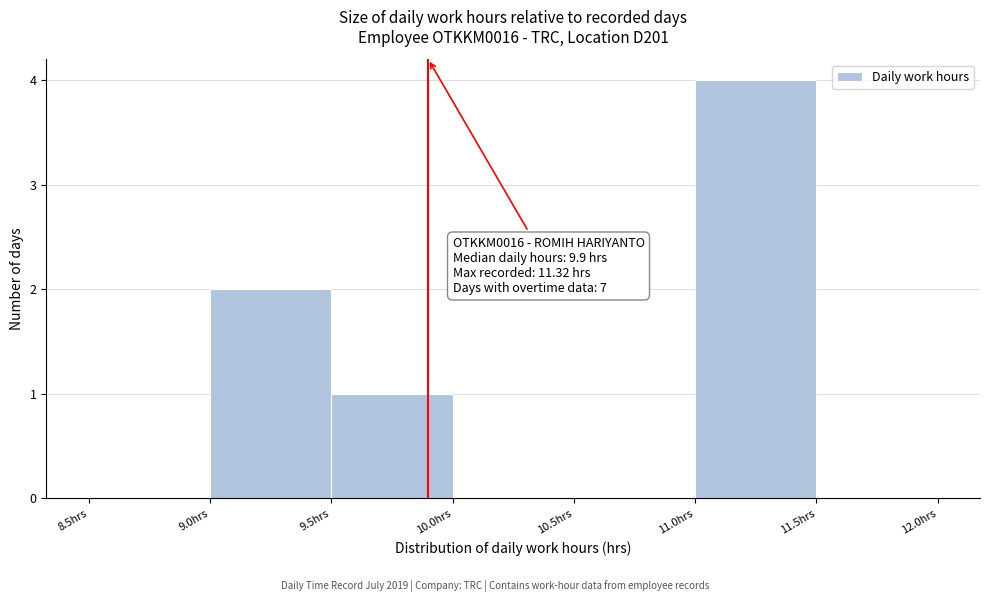

Which range on the x-axis has the tallest bar?

11.0 to 11.5